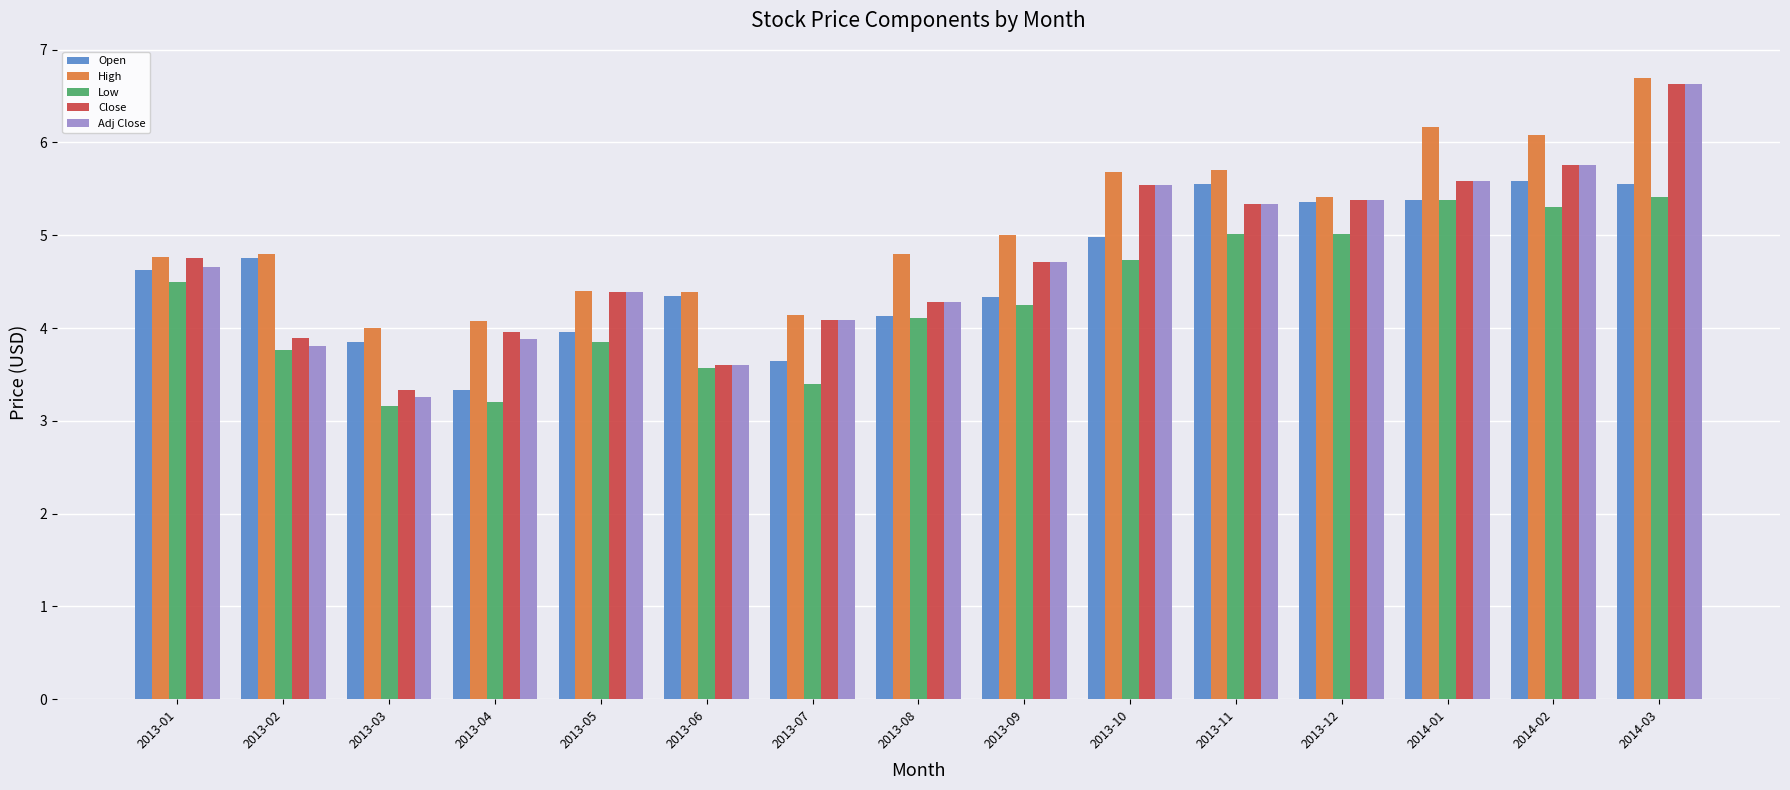

True or false: Close has a value of 5.9 at 2013-06.

False